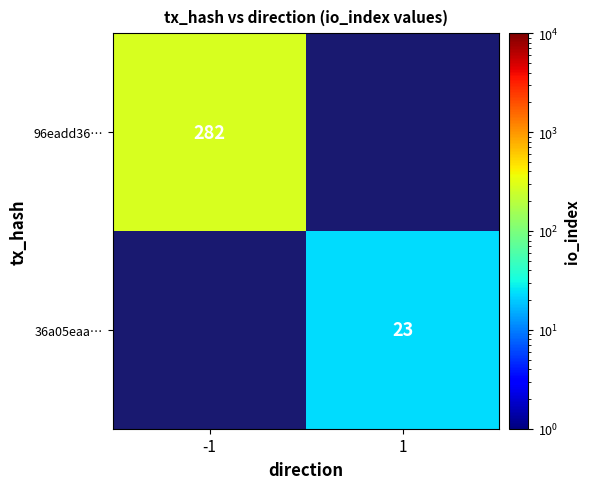

The value of 96eadd36… at -1 is 390. True or false?

False